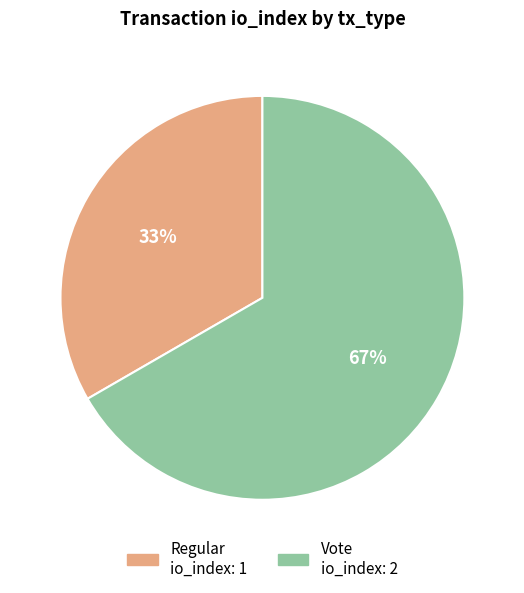

Combined, do Regular and Vote account for over 50%?

Yes